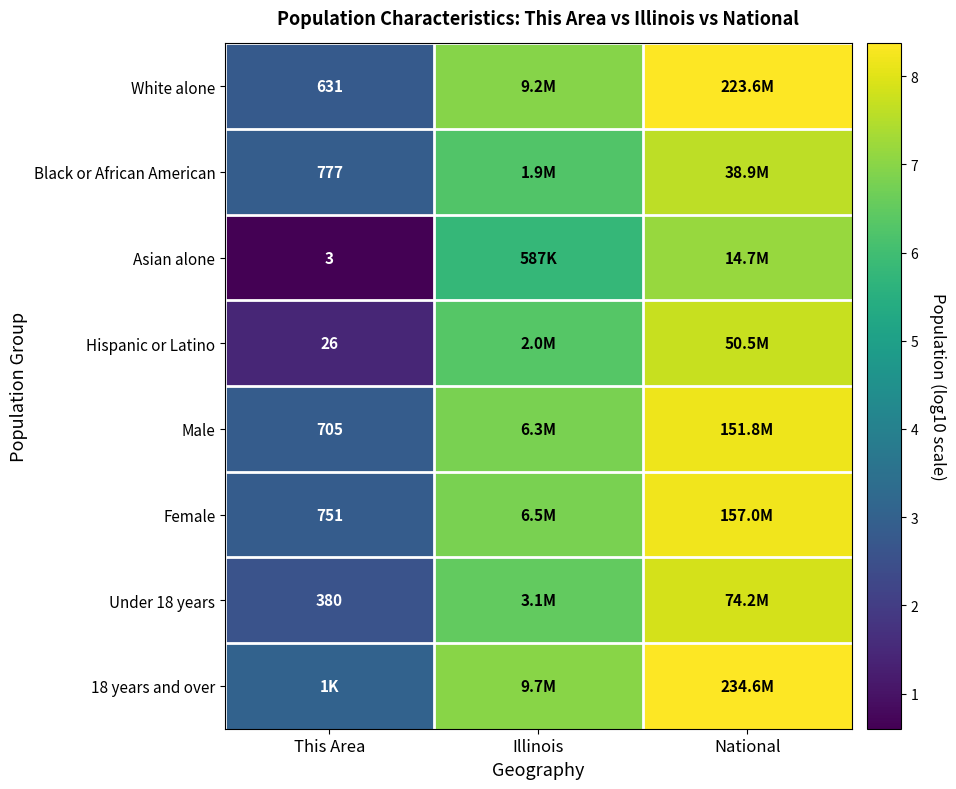

What is the maximum value for Male?

8.2